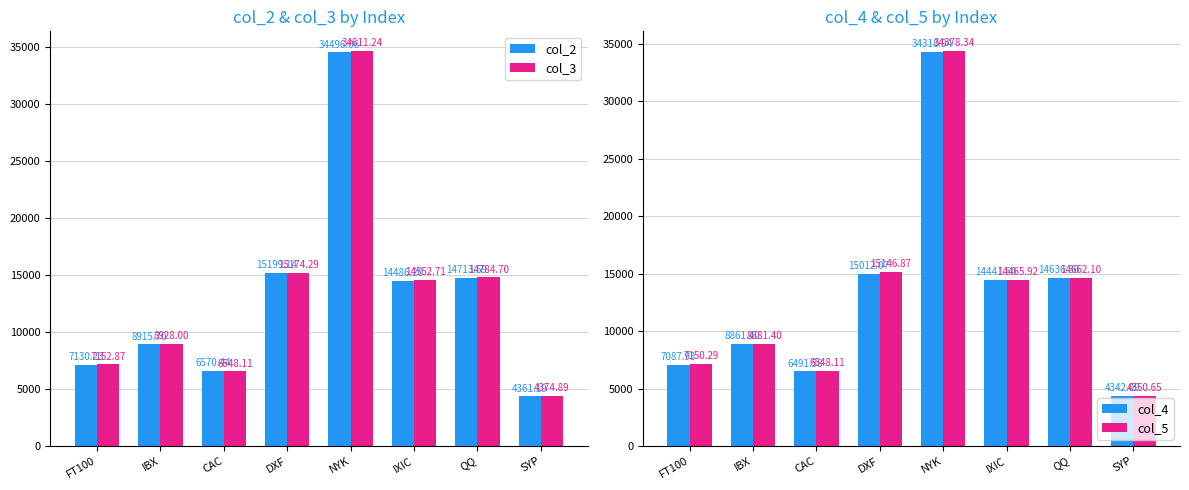

At which label does col_5 reach its peak?

NYK